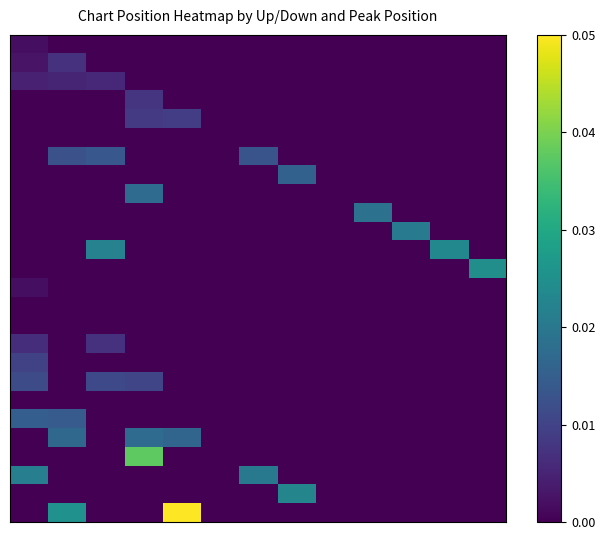

At which category is the sum across all series the highest?

3